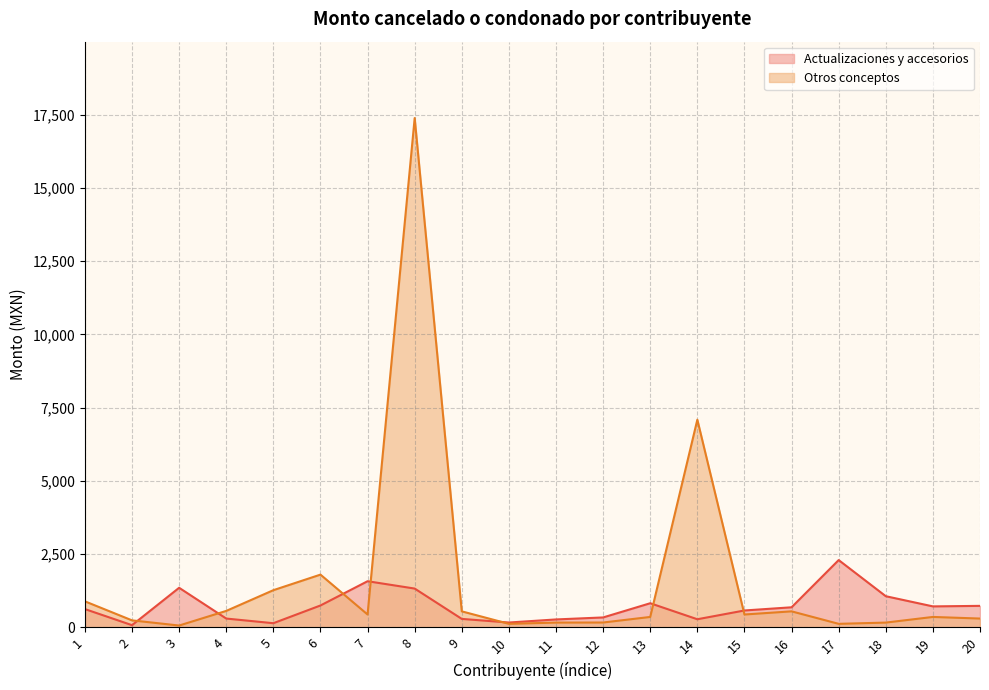

Which series ends up on top after the final intersection of Otros conceptos and Actualizaciones y accesorios?

Actualizaciones y accesorios